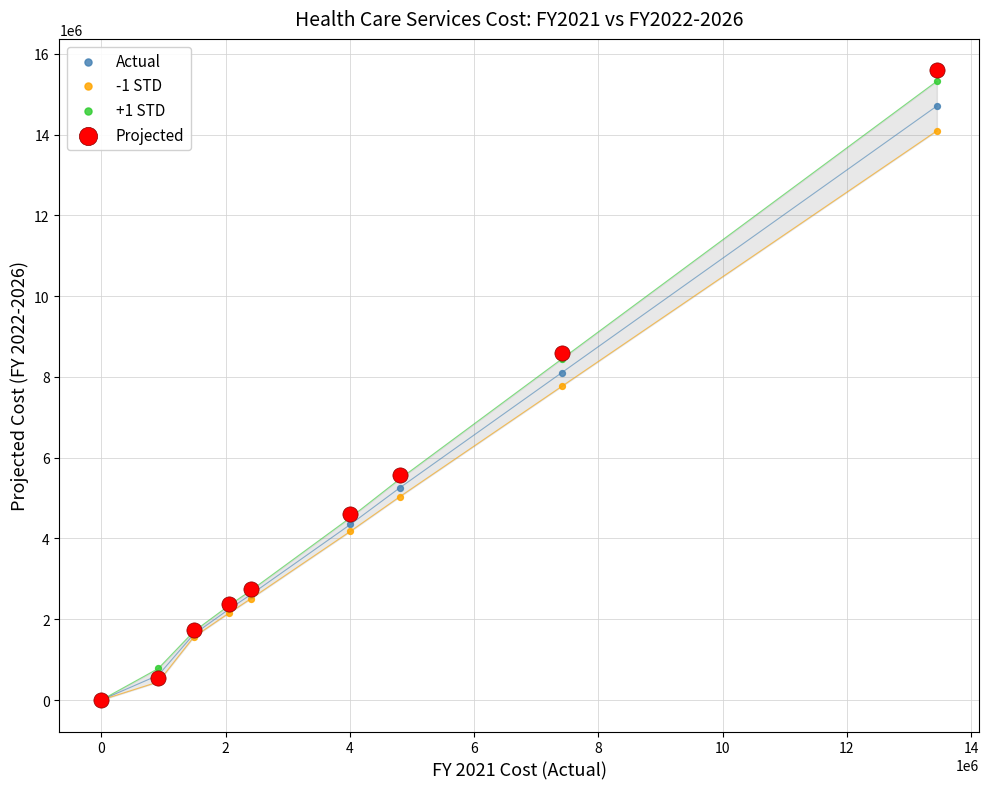

What are all the series names shown in the legend?

Actual, -1 STD, +1 STD, Projected